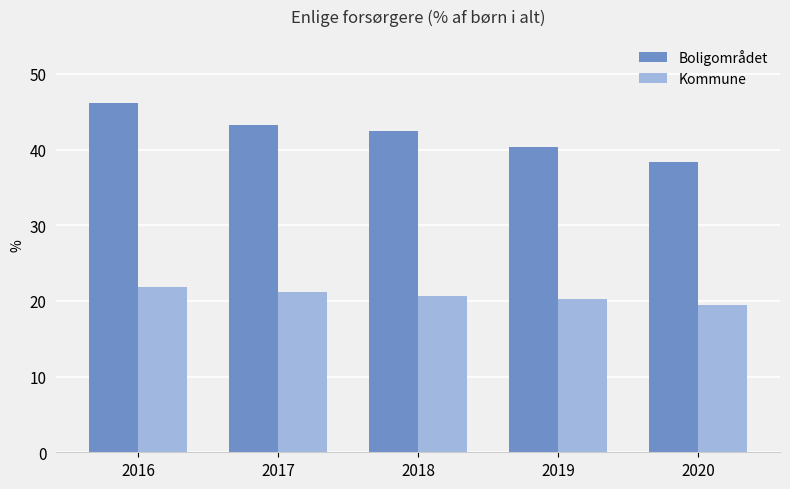

Which series changed the most between 2016 and 2018?

Boligområdet